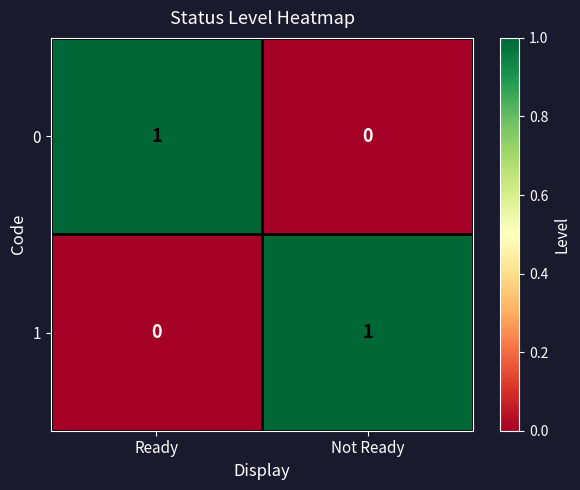

At which label does 0 reach its peak?

Ready